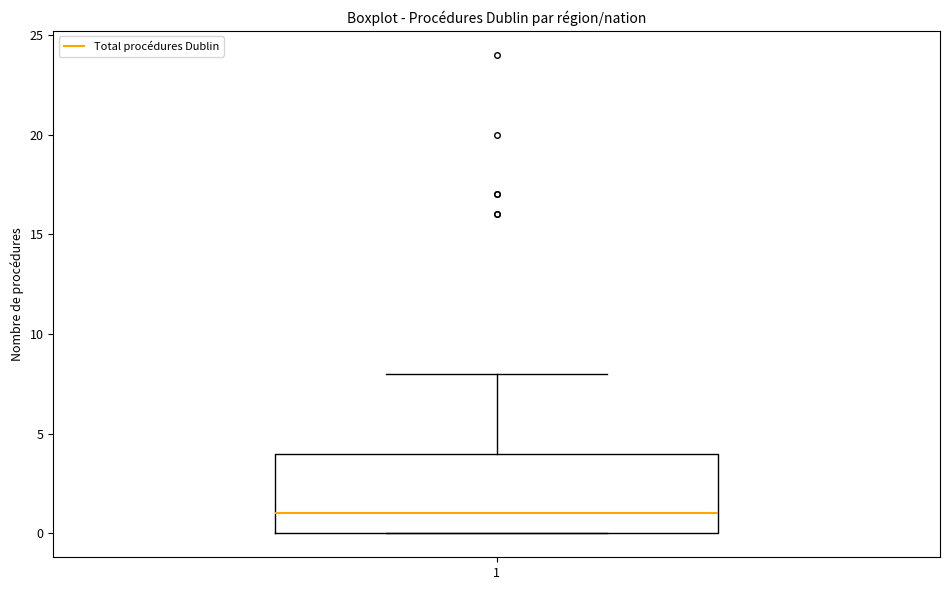

Where is the upper edge of the box at x = 1 on the y-axis? The values are not printed on the chart, so give them approximately, as read against the axis.

4